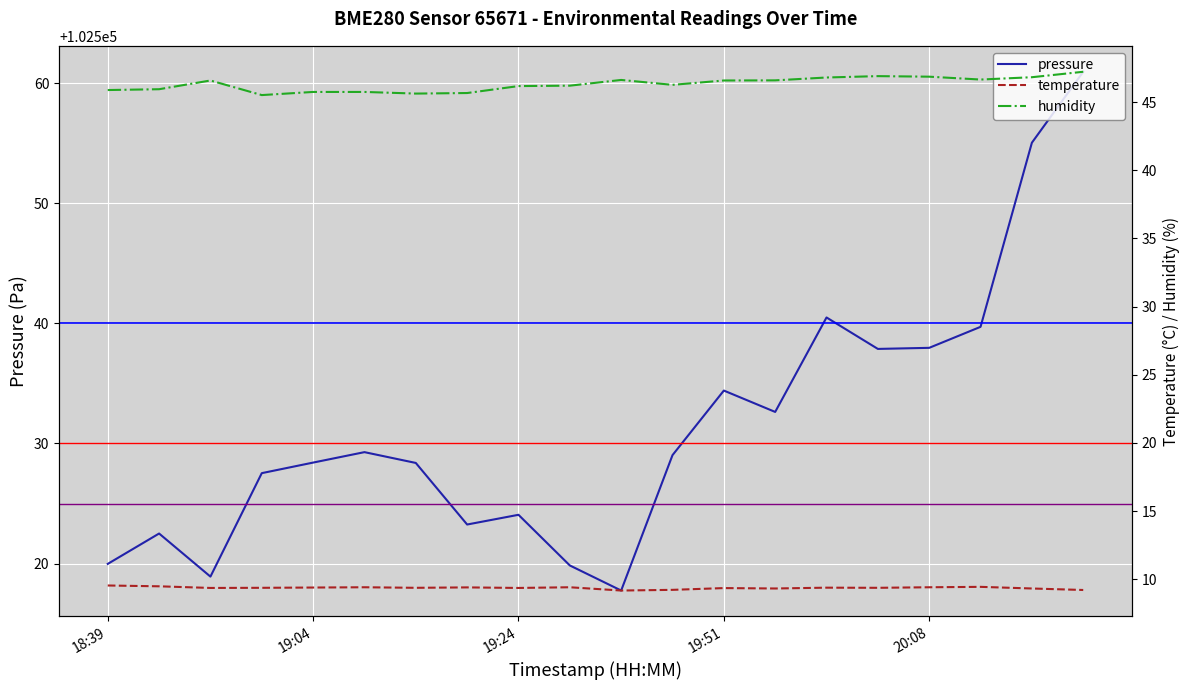

Where is pressure nearest to the value 102539?

20:19